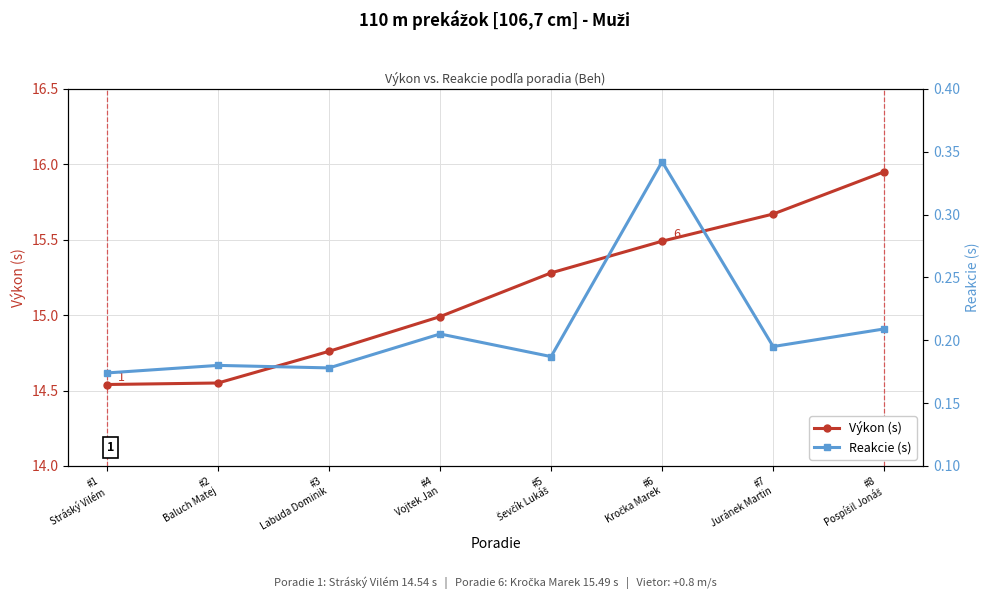

True or false: Výkon (s) and Reakcie (s) intersect in this chart.

False